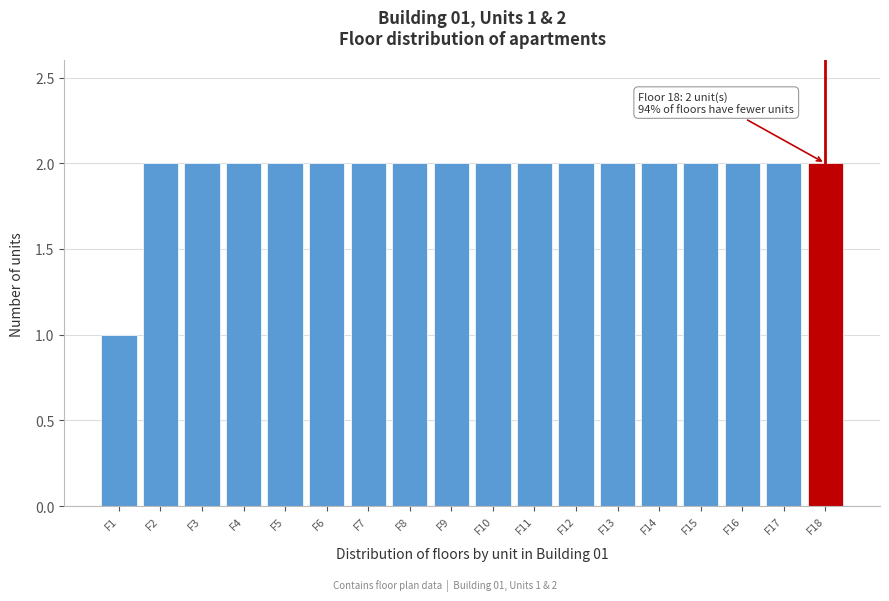

Reading left to right, what are all the values shown in this chart?

F1=1	F2=2	F3=2	F4=2	F5=2	F6=2	F7=2	F8=2	F9=2	F10=2	F11=2	F12=2	F13=2	F14=2	F15=2	F16=2	F17=2	F18=2